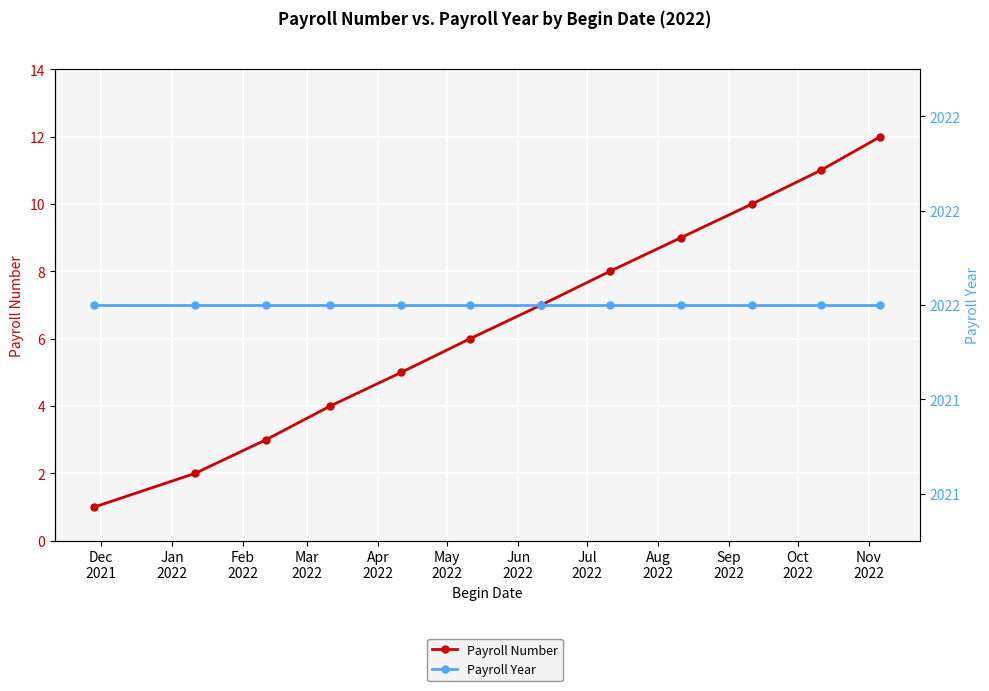

Which category has the highest value in the Payroll Number series?

Nov
2022